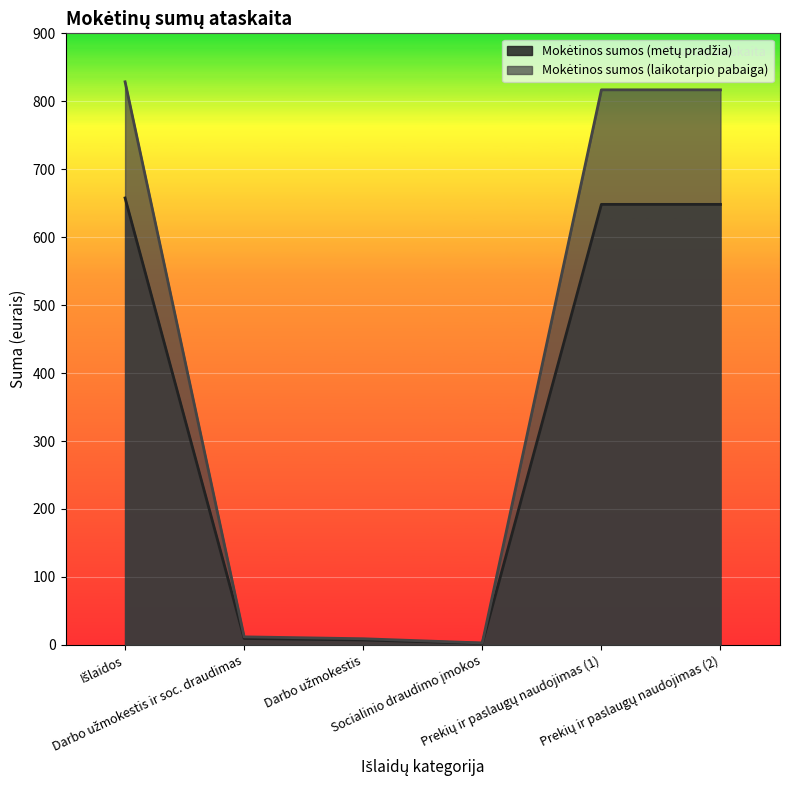

List the labels in order of Mokėtinos sumos (laikotarpio pabaiga) value, smallest first.

Socialinio draudimo įmokos, Darbo užmokestis, Darbo užmokestis ir soc. draudimas, Prekių ir paslaugų naudojimas (1), Prekių ir paslaugų naudojimas (2), Išlaidos